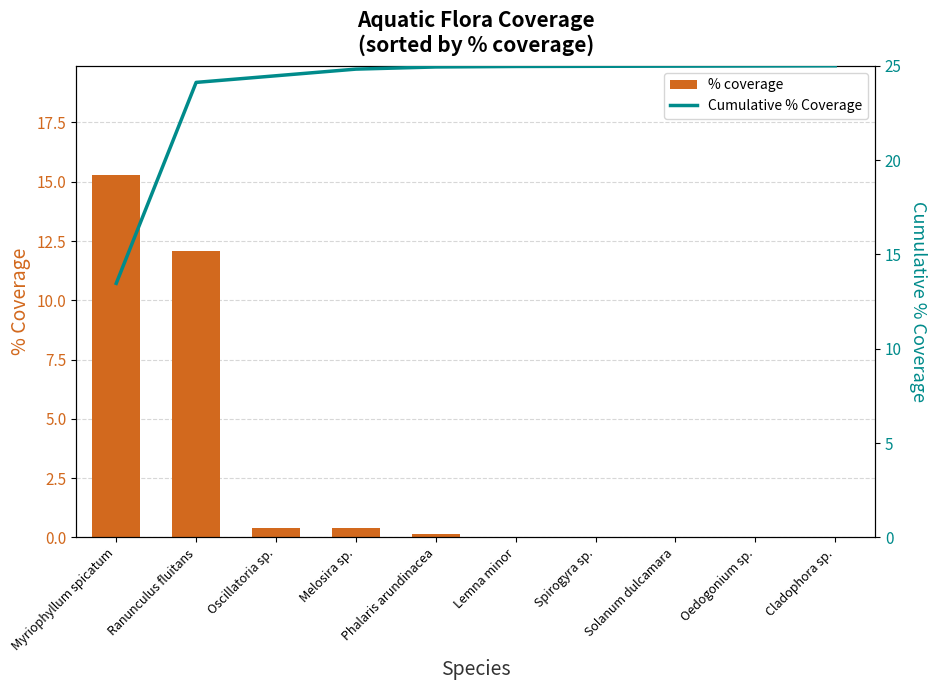

Reading right to left, list all the values displayed in this chart.

% coverage: 0.0	0.0	0.0	0.0	0.0	0.1	0.4	0.4	12.1	15.3
Cumulative % Coverage: 25.0	25.0	25.0	25.0	25.0	24.9	24.8	24.5	24.1	13.5